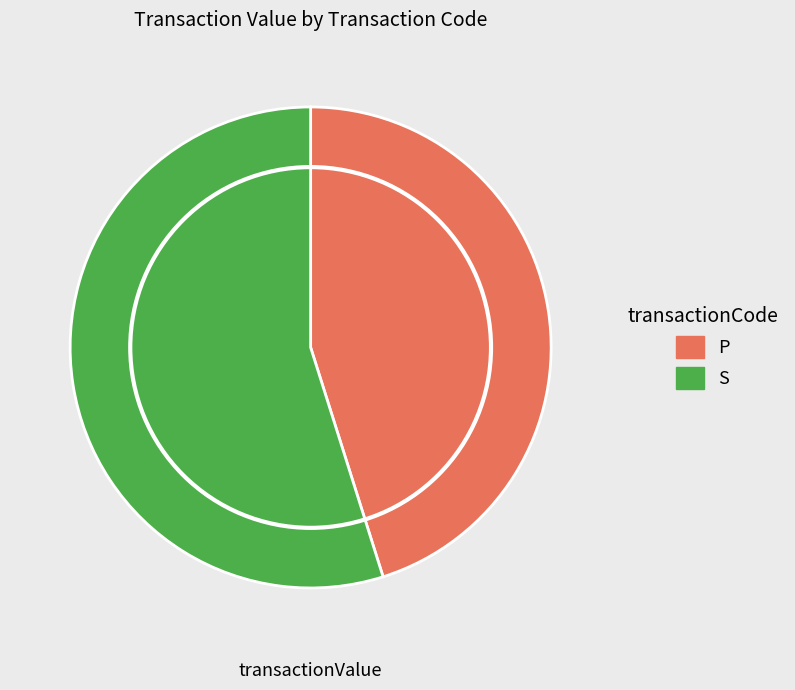

The P slice represents 60% of the pie. True or false?

False